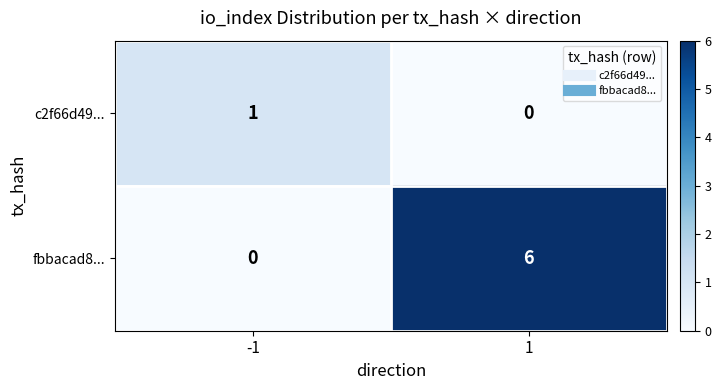

The value of c2f66d49... at 1 is 0. True or false?

True